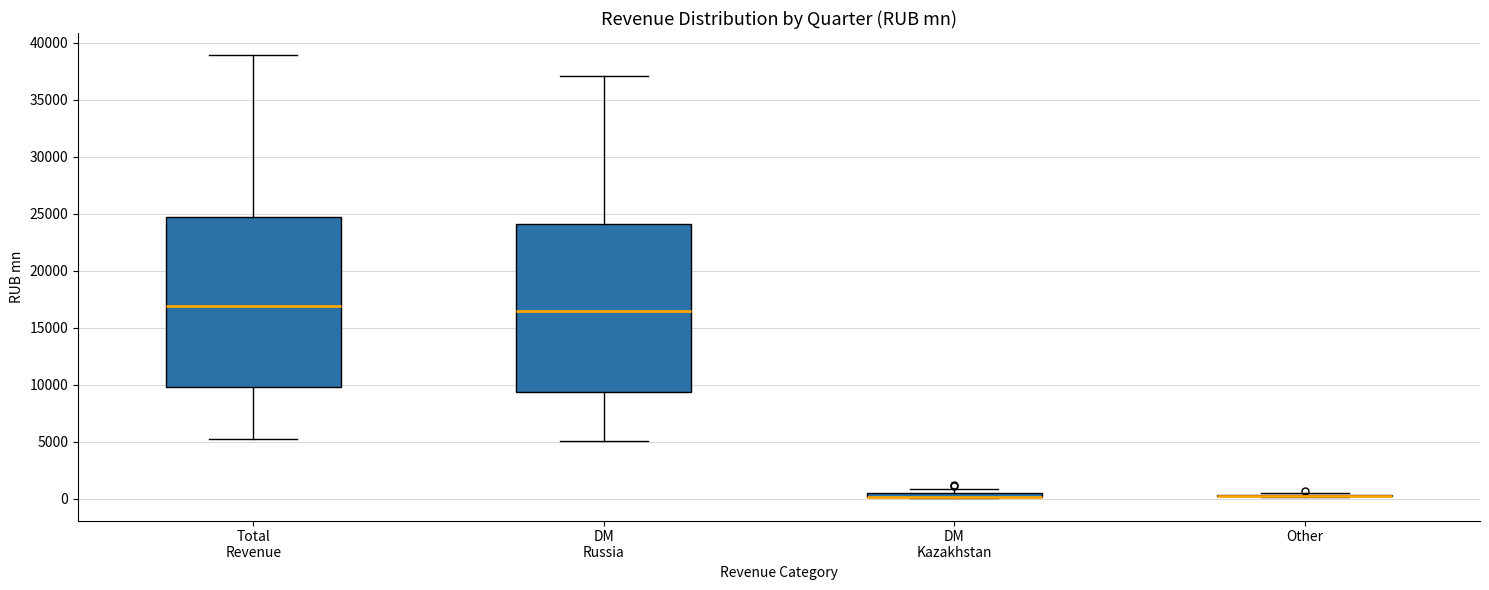

Where is the upper edge of the box for DM Kazakhstan on the y-axis? The values are not printed on the chart, so give them approximately, as read against the axis.

500